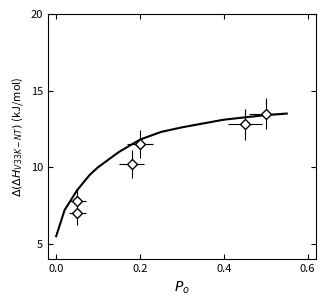

Reading right to left, transcribe all the data shown in this chart.

13.5	13.4	13.1	12.6	12.3	11.8	11.0	10.0	9.5	8.5	7.2	5.5